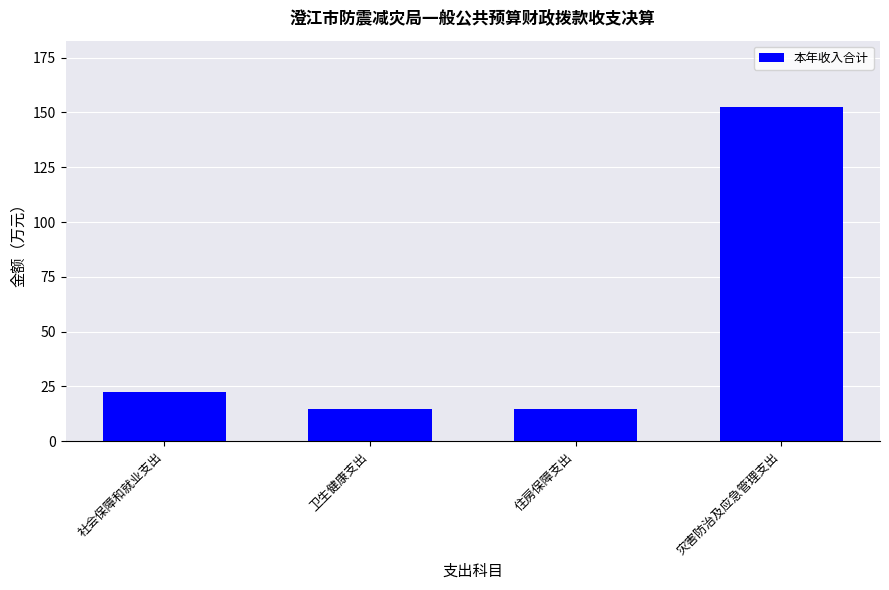

Where is the data nearest to the value 83?

社会保障和就业支出